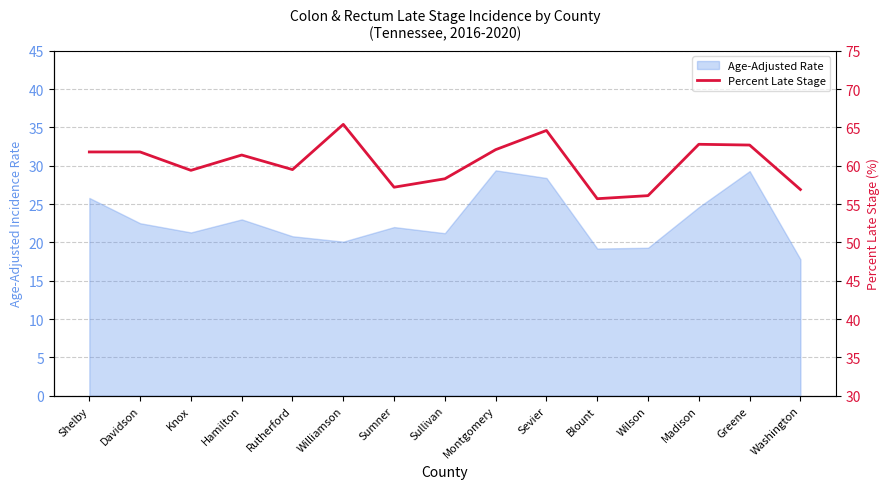

What is the change in value from Rutherford to Washington?

-2.6